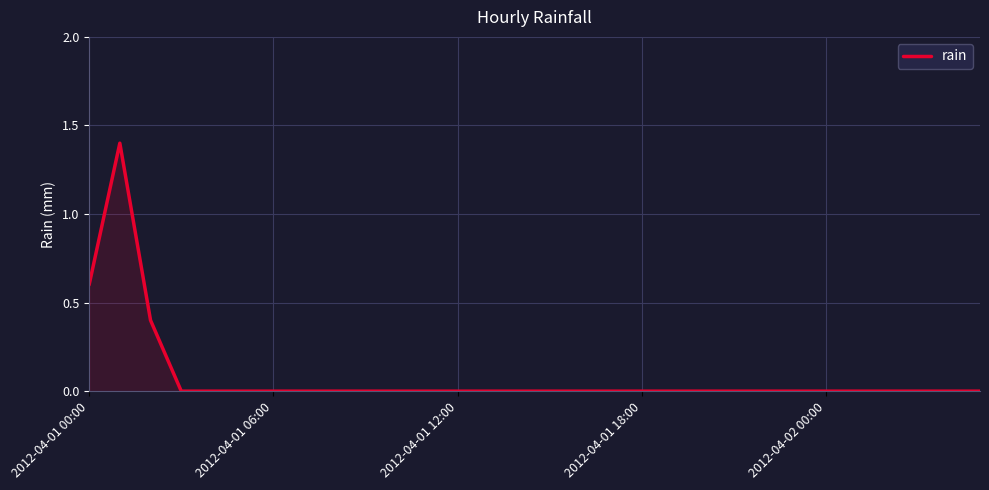

What is the maximum value shown in the chart?

1.4